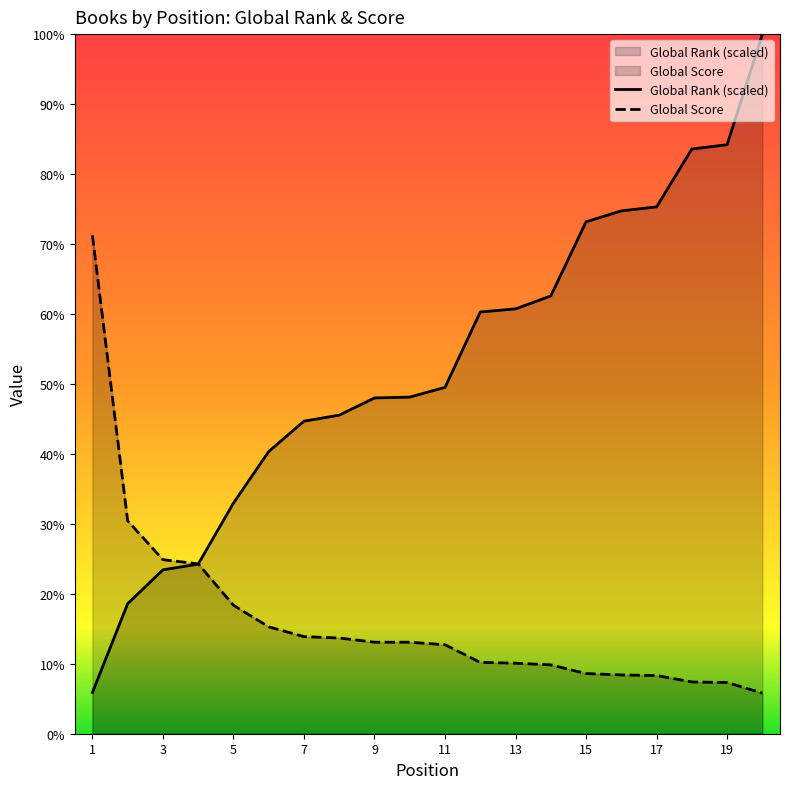

What are all the series names shown in the legend?

Global Rank, Global Score